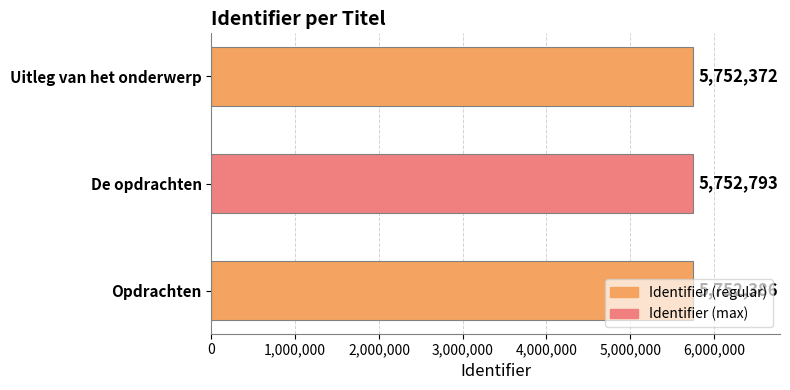

The value at De opdrachten is 5752793. True or false?

True